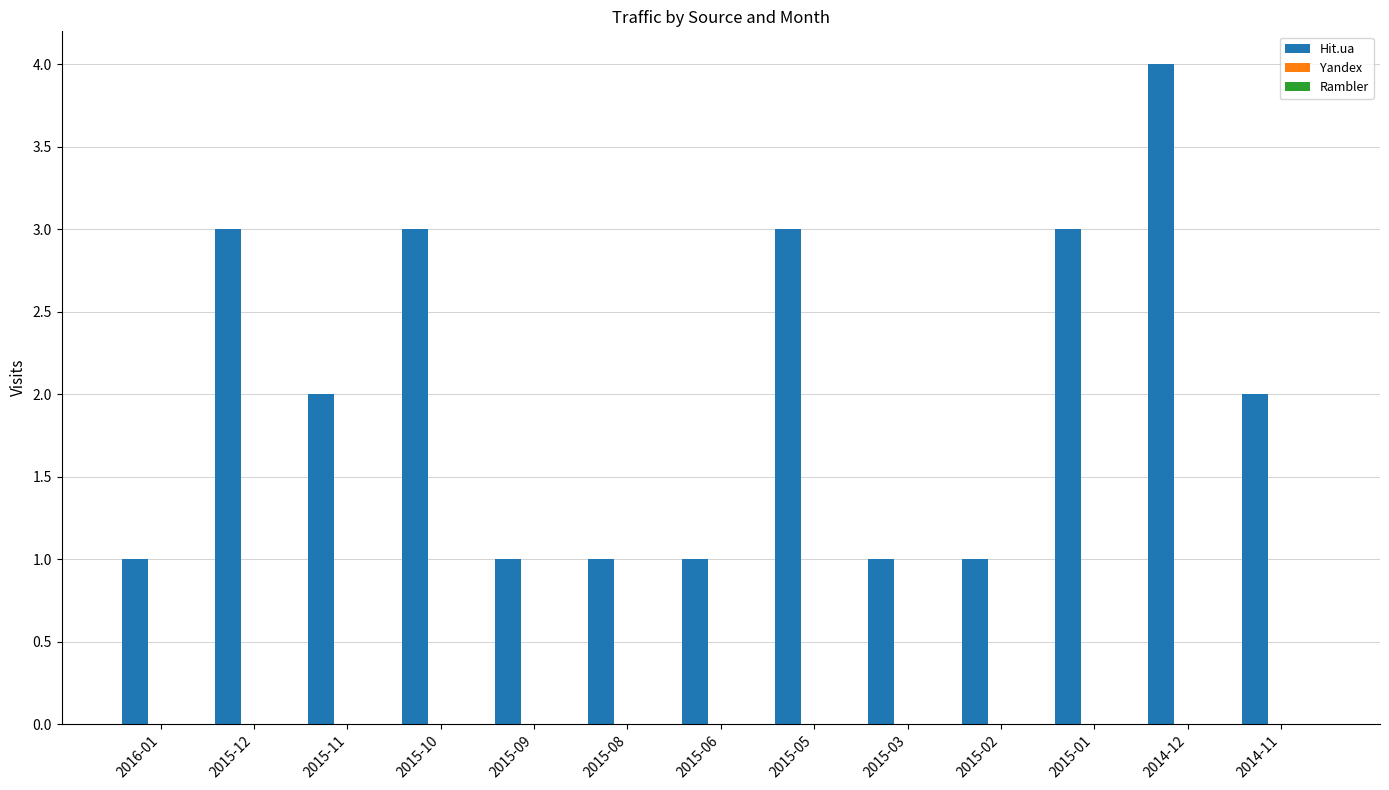

How many bars are there in total?

13